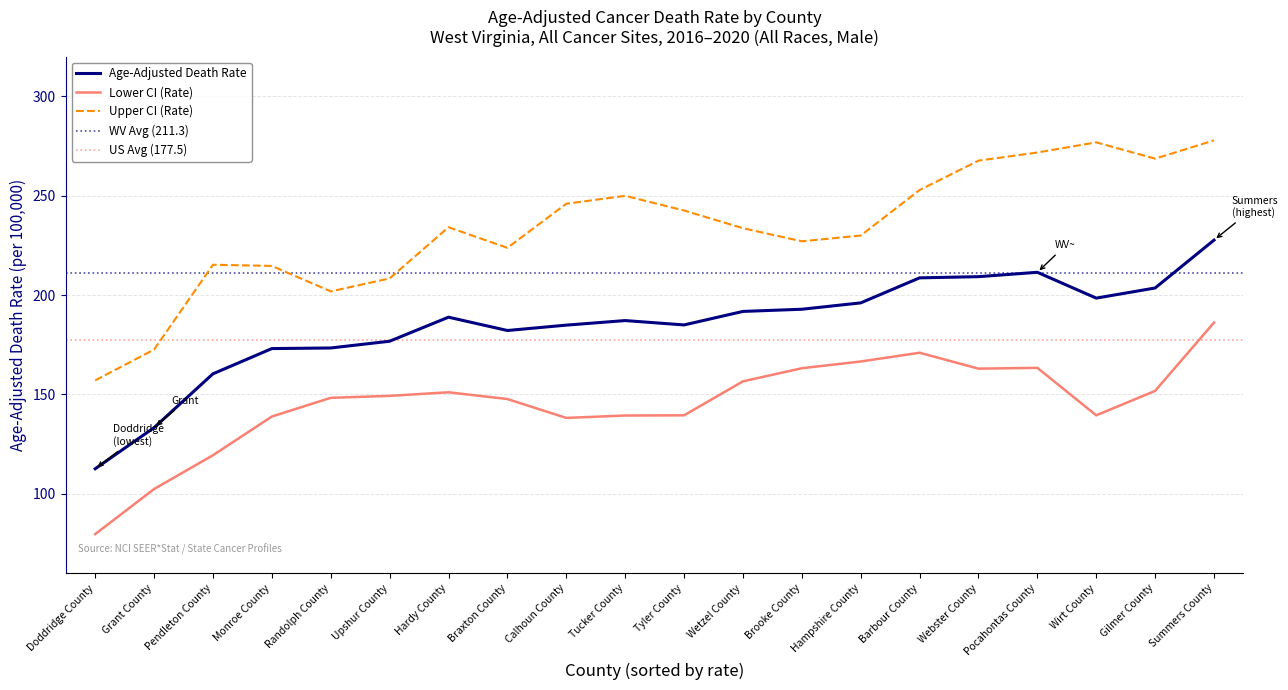

The Age-Adjusted Death Rate series shows 278.4 at Pocahontas County. True or false?

False